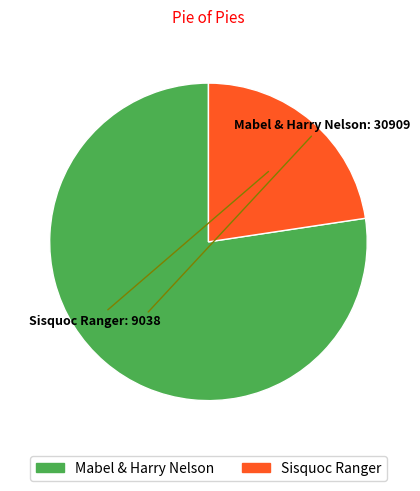

Is the sum of Mabel & Harry Nelson and Sisquoc Ranger greater than half?

Yes